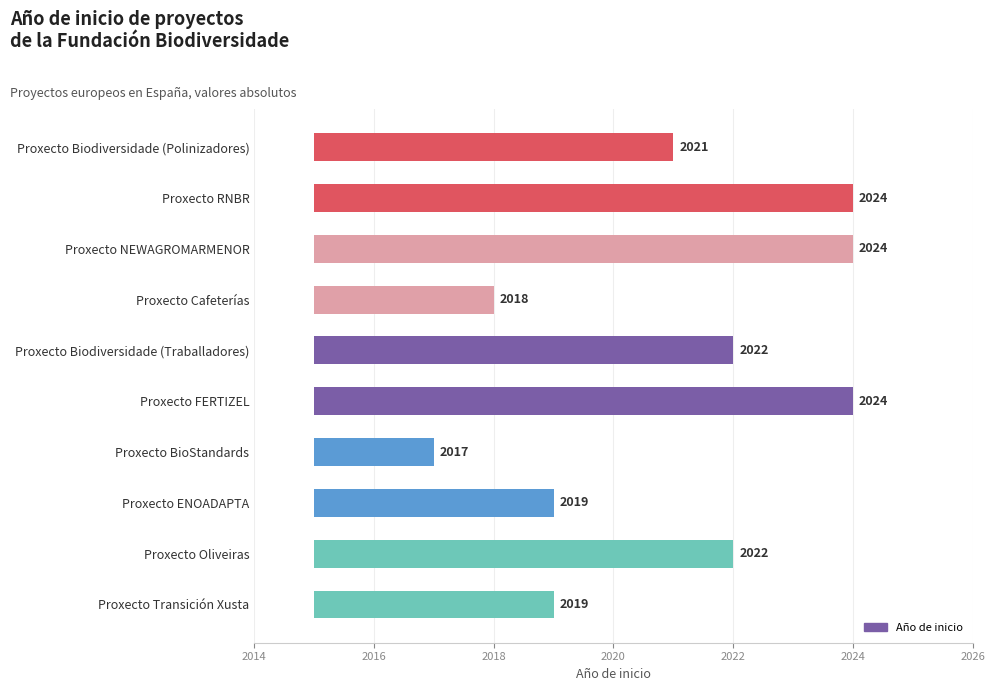

What position from the left is Proxecto FERTIZEL?

6